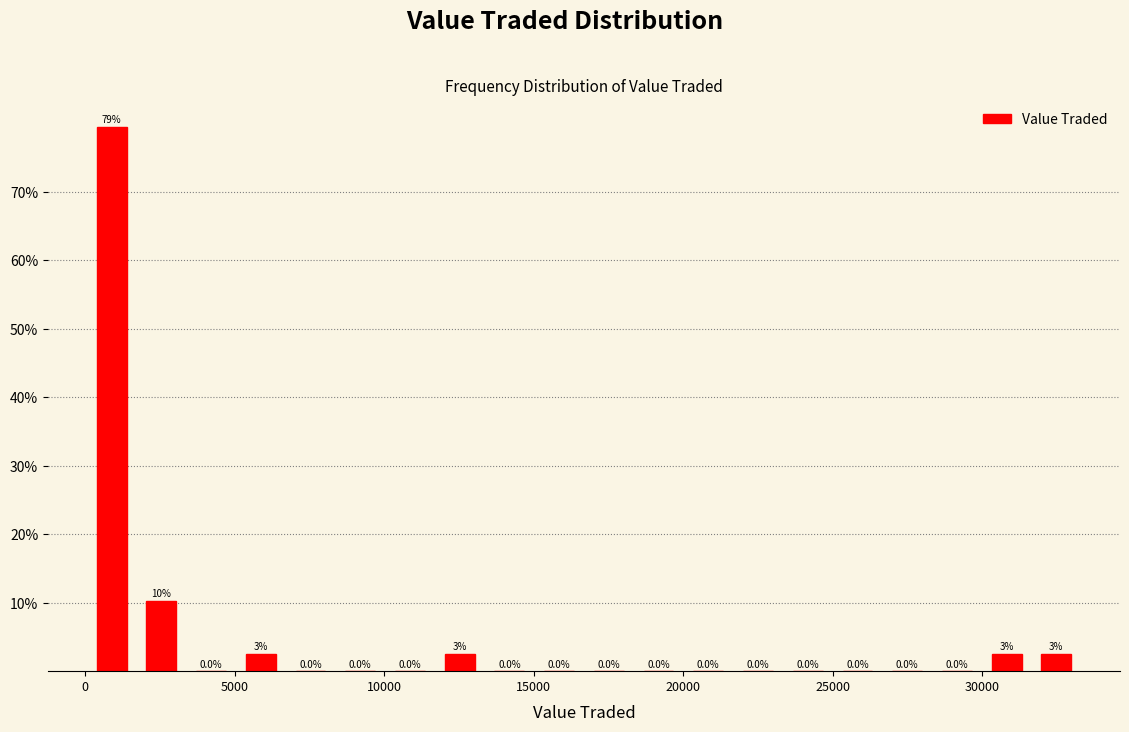

Read against the x-axis, roughly where is the centre of the tallest bar?

1000